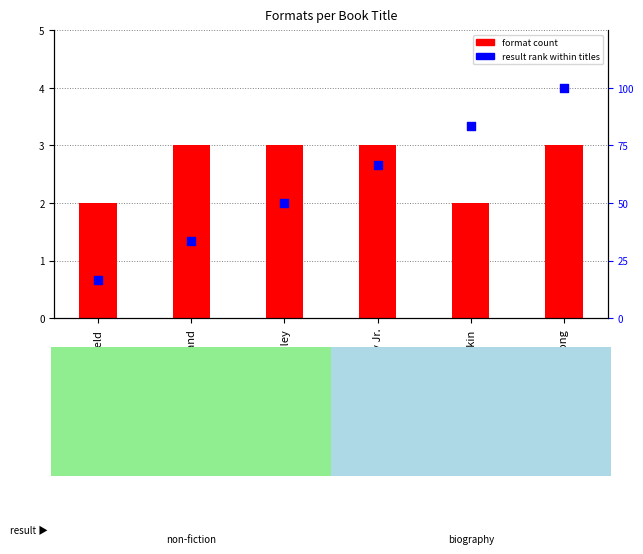

At how many categories does at least one series exceed 70?

2